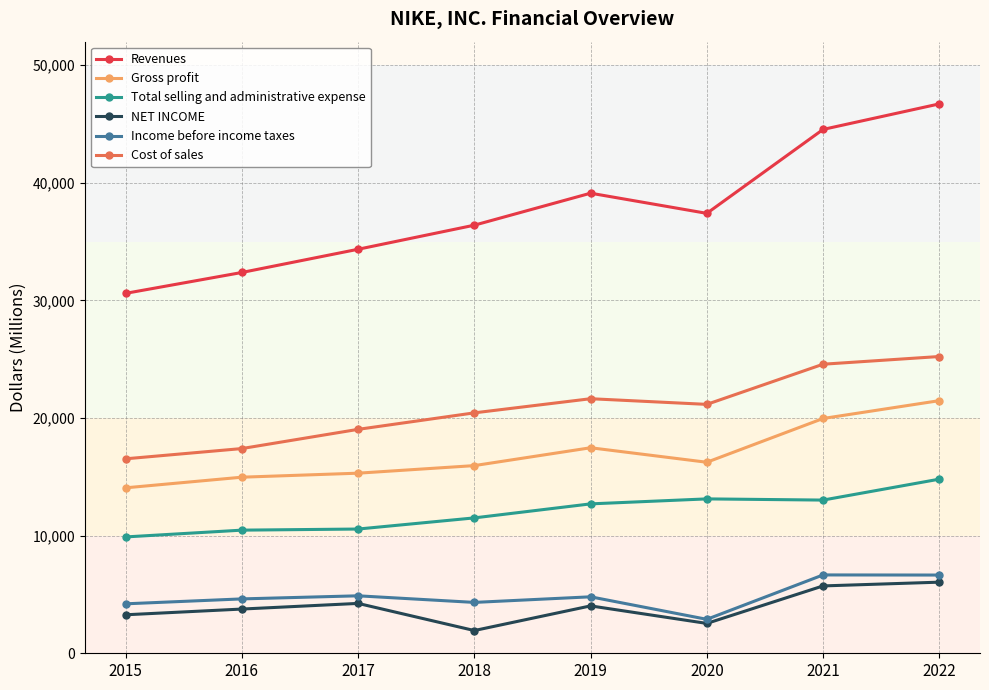

What is the difference between the second highest and minimum values in the Cost of sales series?

8042